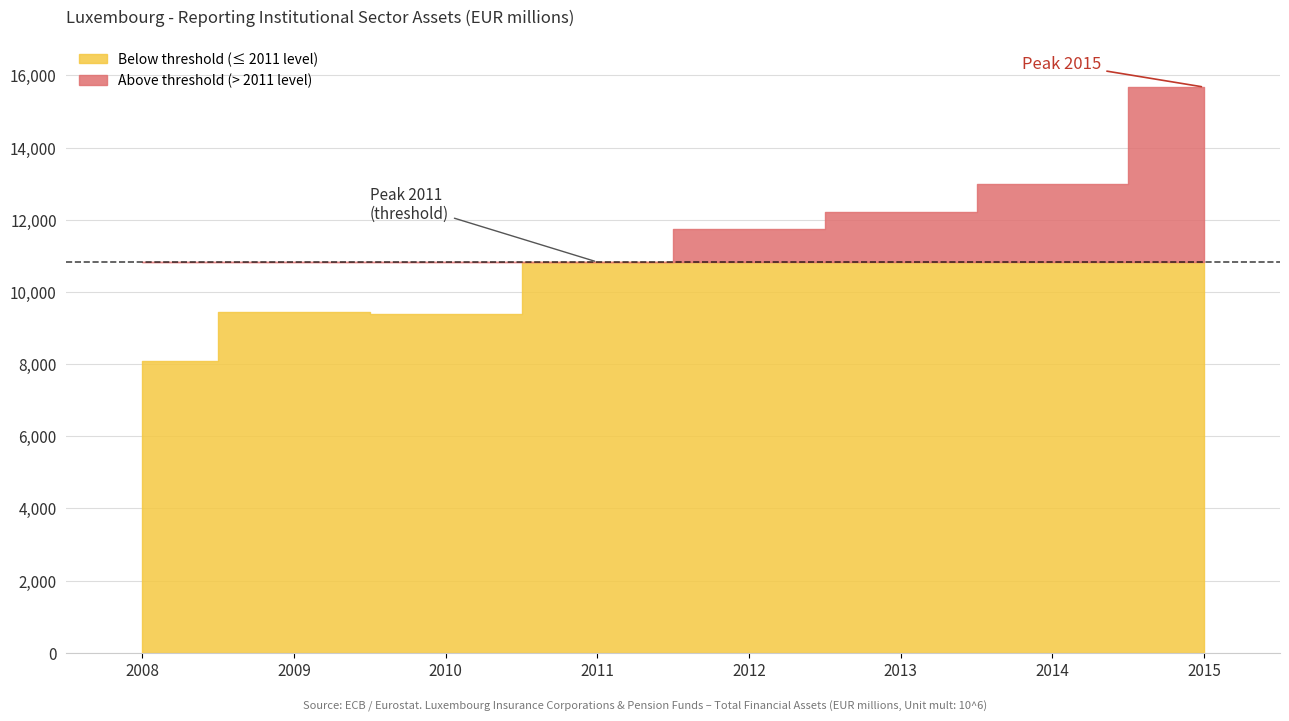

List the labels in order of value, smallest first.

2008, 2010, 2009, 2011, 2012, 2013, 2014, 2015